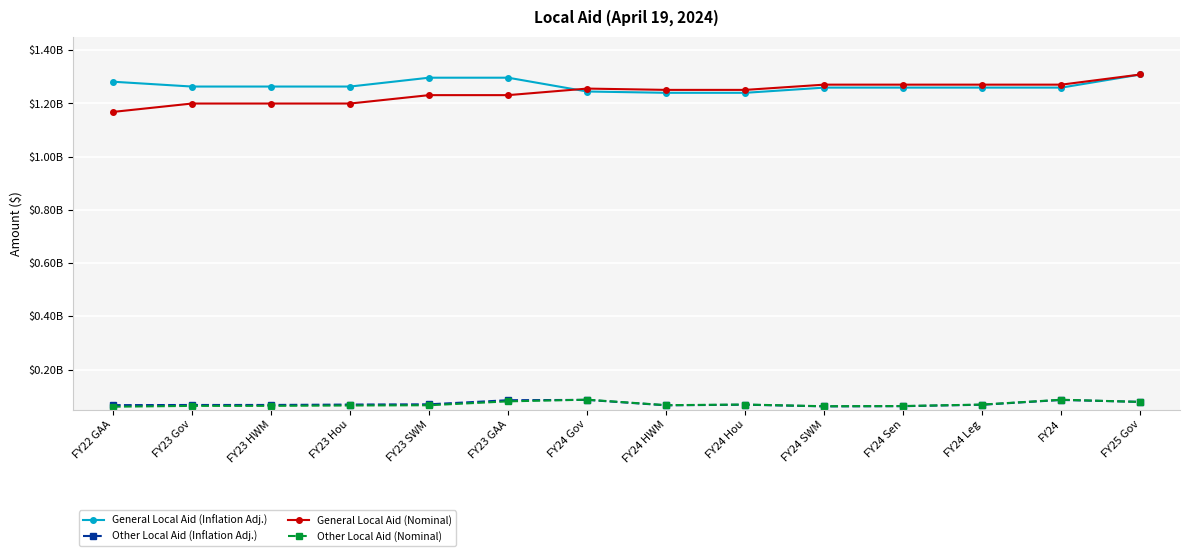

What are all the series names shown in the legend?

General Local Aid (Inflation Adj.), Other Local Aid (Inflation Adj.), General Local Aid (Nominal), Other Local Aid (Nominal)